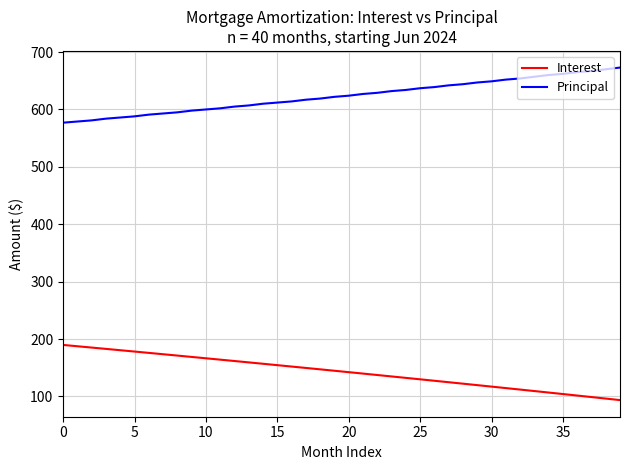

True or false: Principal and Interest cross at least once.

False